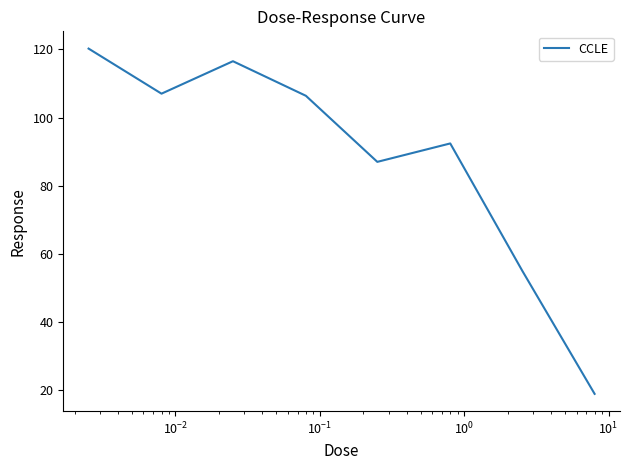

What is the difference between the maximum and second lowest values?

65.2